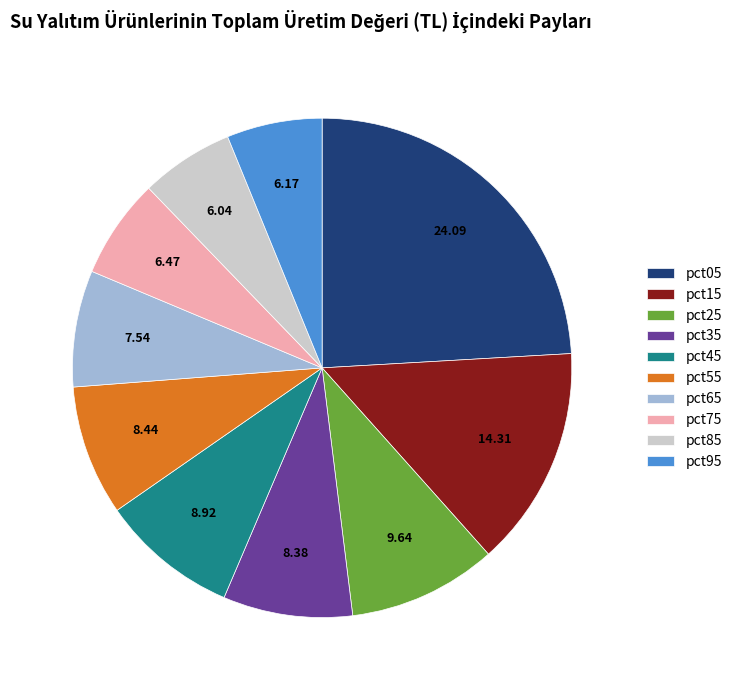

Do pct75 and pct85 together represent more than half of the pie?

No